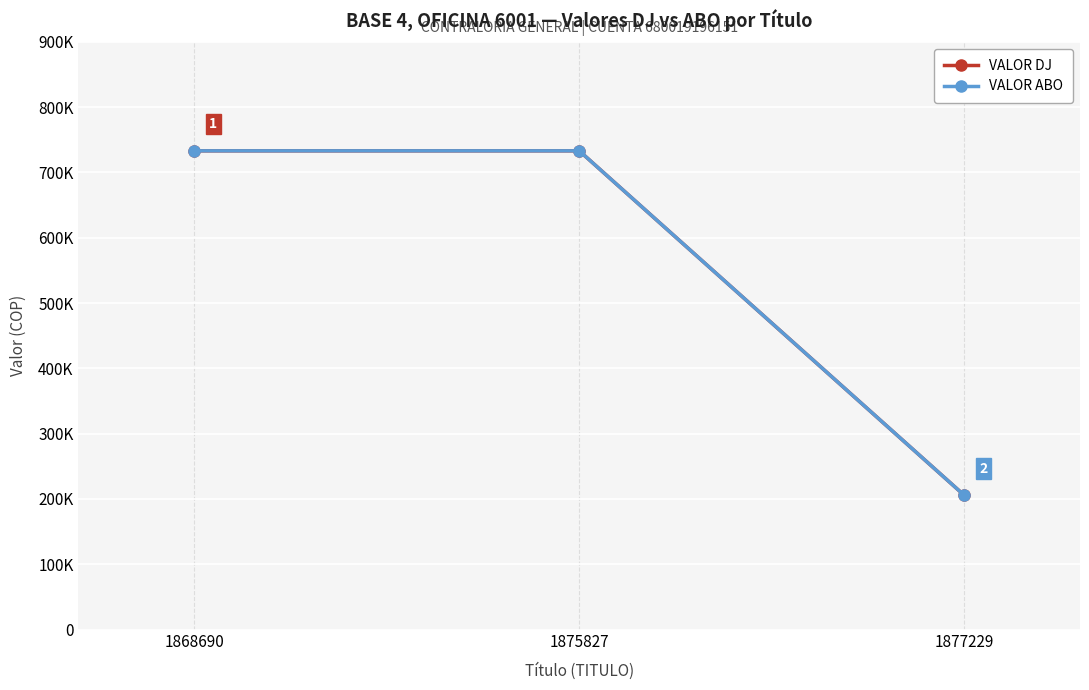

Between 1868690 and 1877229, which is larger?

1868690